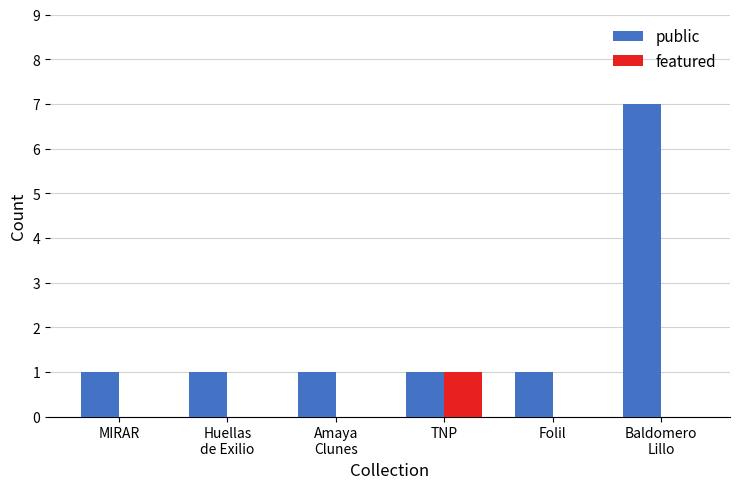

Reading left to right, transcribe all the data shown in this chart.

public: MIRAR=1	Huellas
de Exilio=1	Amaya
Clunes=1	TNP=1	Folil=1	Baldomero
Lillo=7
featured: MIRAR=0	Huellas
de Exilio=0	Amaya
Clunes=0	TNP=1	Folil=0	Baldomero
Lillo=0